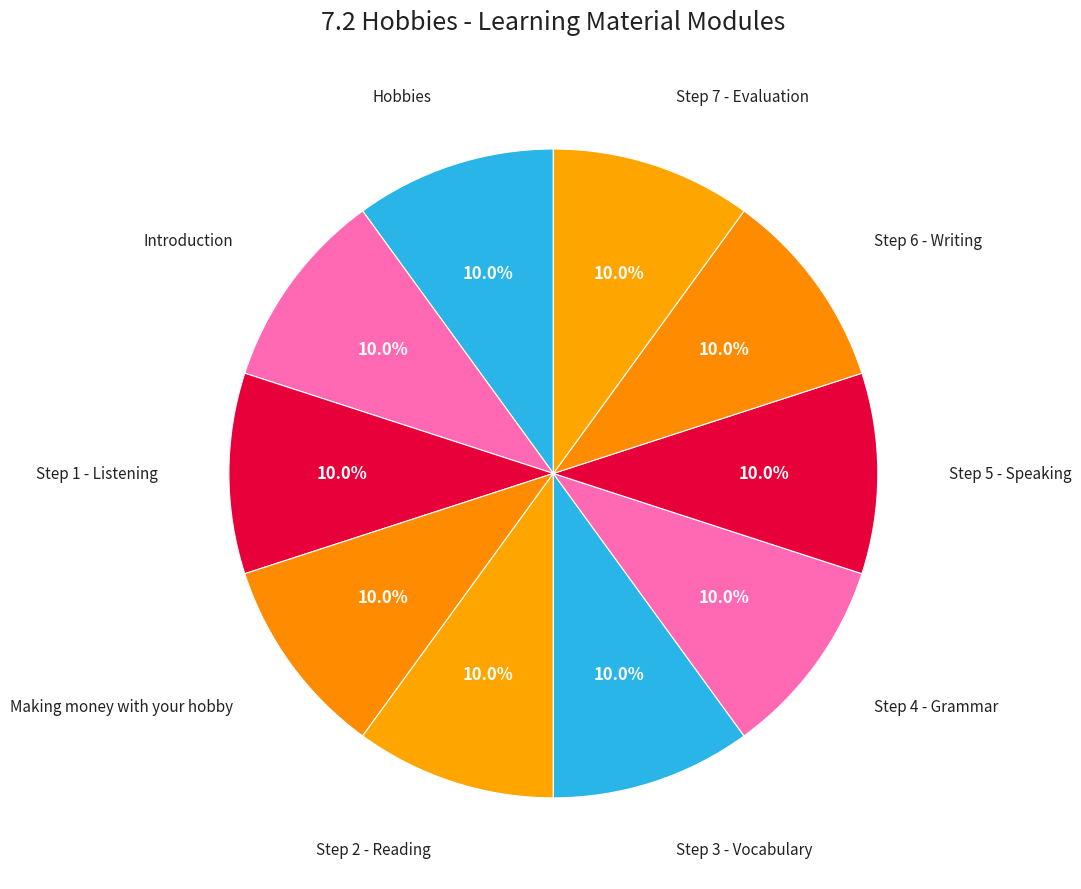

What is the total percentage of Step 7 - Evaluation and Step 4 - Grammar?

20.0%